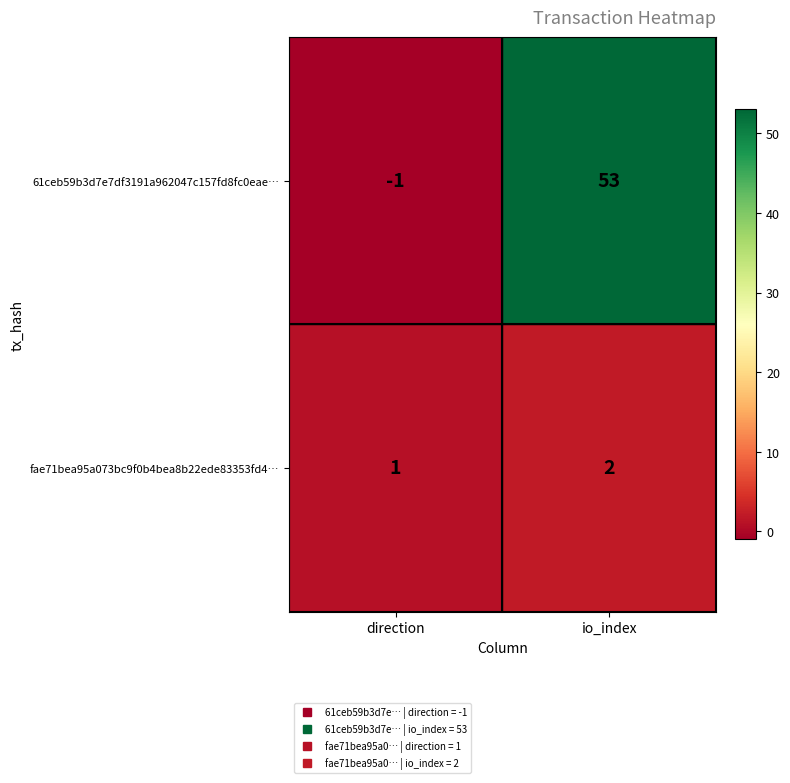

Rank the series at io_index from lowest to highest value.

fae71bea95a073bc9f0b4bea8b22ede83353fd4…, 61ceb59b3d7e7df3191a962047c157fd8fc0eae…